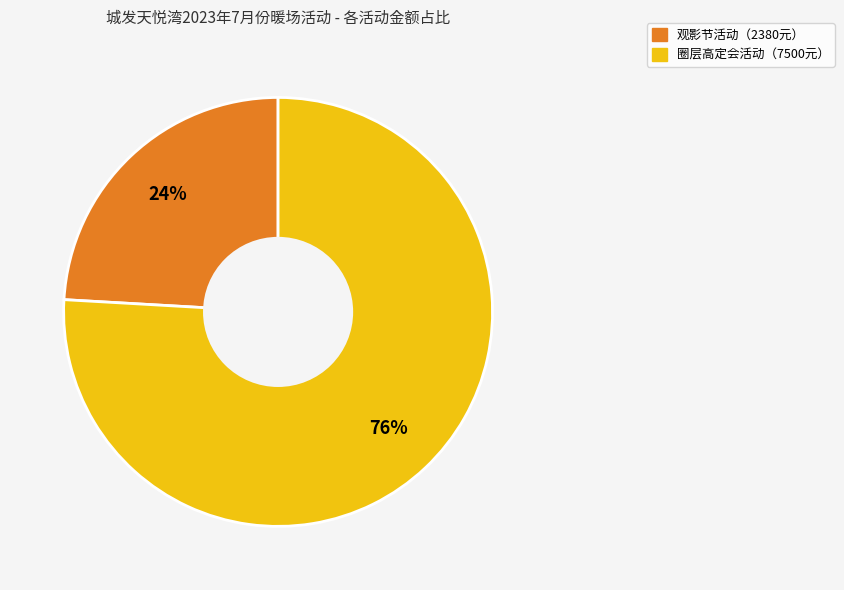

To the nearest percent, what is the average slice percentage?

50%